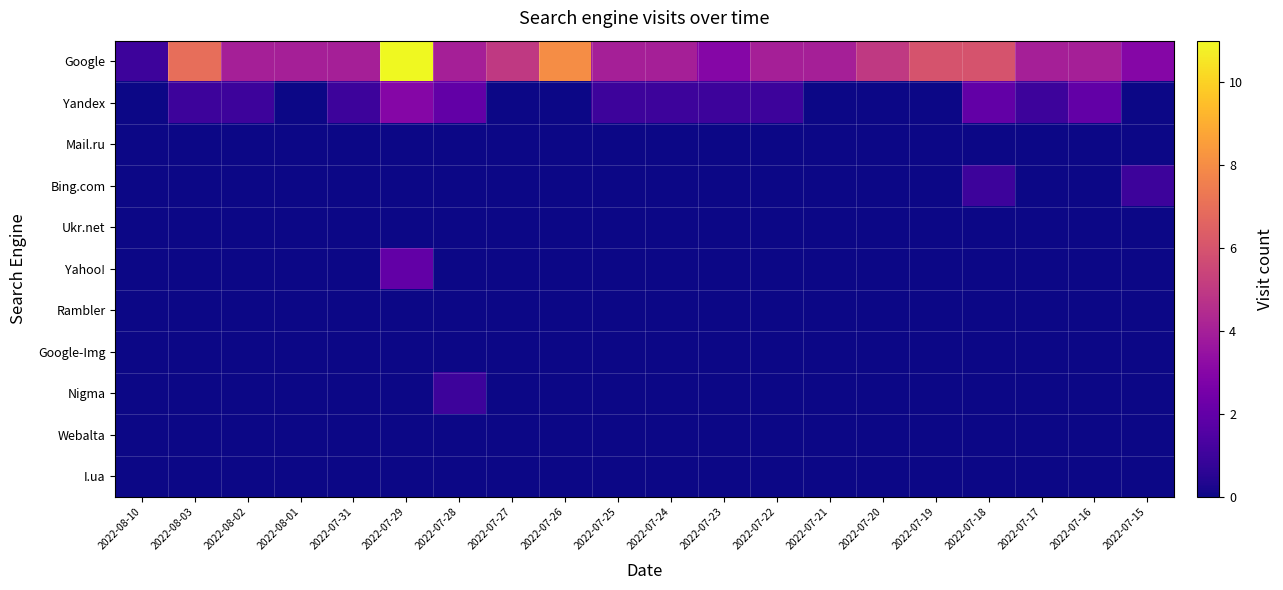

Reading right to left, extract all data points from this chart.

Google: 2022-07-15=3	2022-07-16=4	2022-07-17=4	2022-07-18=6	2022-07-19=6	2022-07-20=5	2022-07-21=4	2022-07-22=4	2022-07-23=3	2022-07-24=4	2022-07-25=4	2022-07-26=8	2022-07-27=5	2022-07-28=4	2022-07-29=11	2022-07-31=4	2022-08-01=4	2022-08-02=4	2022-08-03=7	2022-08-10=1
Yandex: 2022-07-15=0	2022-07-16=2	2022-07-17=1	2022-07-18=2	2022-07-19=0	2022-07-20=0	2022-07-21=0	2022-07-22=1	2022-07-23=1	2022-07-24=1	2022-07-25=1	2022-07-26=0	2022-07-27=0	2022-07-28=2	2022-07-29=3	2022-07-31=1	2022-08-01=0	2022-08-02=1	2022-08-03=1	2022-08-10=0
Mail.ru: 2022-07-15=0	2022-07-16=0	2022-07-17=0	2022-07-18=0	2022-07-19=0	2022-07-20=0	2022-07-21=0	2022-07-22=0	2022-07-23=0	2022-07-24=0	2022-07-25=0	2022-07-26=0	2022-07-27=0	2022-07-28=0	2022-07-29=0	2022-07-31=0	2022-08-01=0	2022-08-02=0	2022-08-03=0	2022-08-10=0
Bing.com: 2022-07-15=1	2022-07-16=0	2022-07-17=0	2022-07-18=1	2022-07-19=0	2022-07-20=0	2022-07-21=0	2022-07-22=0	2022-07-23=0	2022-07-24=0	2022-07-25=0	2022-07-26=0	2022-07-27=0	2022-07-28=0	2022-07-29=0	2022-07-31=0	2022-08-01=0	2022-08-02=0	2022-08-03=0	2022-08-10=0
Ukr.net: 2022-07-15=0	2022-07-16=0	2022-07-17=0	2022-07-18=0	2022-07-19=0	2022-07-20=0	2022-07-21=0	2022-07-22=0	2022-07-23=0	2022-07-24=0	2022-07-25=0	2022-07-26=0	2022-07-27=0	2022-07-28=0	2022-07-29=0	2022-07-31=0	2022-08-01=0	2022-08-02=0	2022-08-03=0	2022-08-10=0
Yahoo!: 2022-07-15=0	2022-07-16=0	2022-07-17=0	2022-07-18=0	2022-07-19=0	2022-07-20=0	2022-07-21=0	2022-07-22=0	2022-07-23=0	2022-07-24=0	2022-07-25=0	2022-07-26=0	2022-07-27=0	2022-07-28=0	2022-07-29=2	2022-07-31=0	2022-08-01=0	2022-08-02=0	2022-08-03=0	2022-08-10=0
Rambler: 2022-07-15=0	2022-07-16=0	2022-07-17=0	2022-07-18=0	2022-07-19=0	2022-07-20=0	2022-07-21=0	2022-07-22=0	2022-07-23=0	2022-07-24=0	2022-07-25=0	2022-07-26=0	2022-07-27=0	2022-07-28=0	2022-07-29=0	2022-07-31=0	2022-08-01=0	2022-08-02=0	2022-08-03=0	2022-08-10=0
Google-Img: 2022-07-15=0	2022-07-16=0	2022-07-17=0	2022-07-18=0	2022-07-19=0	2022-07-20=0	2022-07-21=0	2022-07-22=0	2022-07-23=0	2022-07-24=0	2022-07-25=0	2022-07-26=0	2022-07-27=0	2022-07-28=0	2022-07-29=0	2022-07-31=0	2022-08-01=0	2022-08-02=0	2022-08-03=0	2022-08-10=0
Nigma: 2022-07-15=0	2022-07-16=0	2022-07-17=0	2022-07-18=0	2022-07-19=0	2022-07-20=0	2022-07-21=0	2022-07-22=0	2022-07-23=0	2022-07-24=0	2022-07-25=0	2022-07-26=0	2022-07-27=0	2022-07-28=1	2022-07-29=0	2022-07-31=0	2022-08-01=0	2022-08-02=0	2022-08-03=0	2022-08-10=0
Webalta: 2022-07-15=0	2022-07-16=0	2022-07-17=0	2022-07-18=0	2022-07-19=0	2022-07-20=0	2022-07-21=0	2022-07-22=0	2022-07-23=0	2022-07-24=0	2022-07-25=0	2022-07-26=0	2022-07-27=0	2022-07-28=0	2022-07-29=0	2022-07-31=0	2022-08-01=0	2022-08-02=0	2022-08-03=0	2022-08-10=0
I.ua: 2022-07-15=0	2022-07-16=0	2022-07-17=0	2022-07-18=0	2022-07-19=0	2022-07-20=0	2022-07-21=0	2022-07-22=0	2022-07-23=0	2022-07-24=0	2022-07-25=0	2022-07-26=0	2022-07-27=0	2022-07-28=0	2022-07-29=0	2022-07-31=0	2022-08-01=0	2022-08-02=0	2022-08-03=0	2022-08-10=0